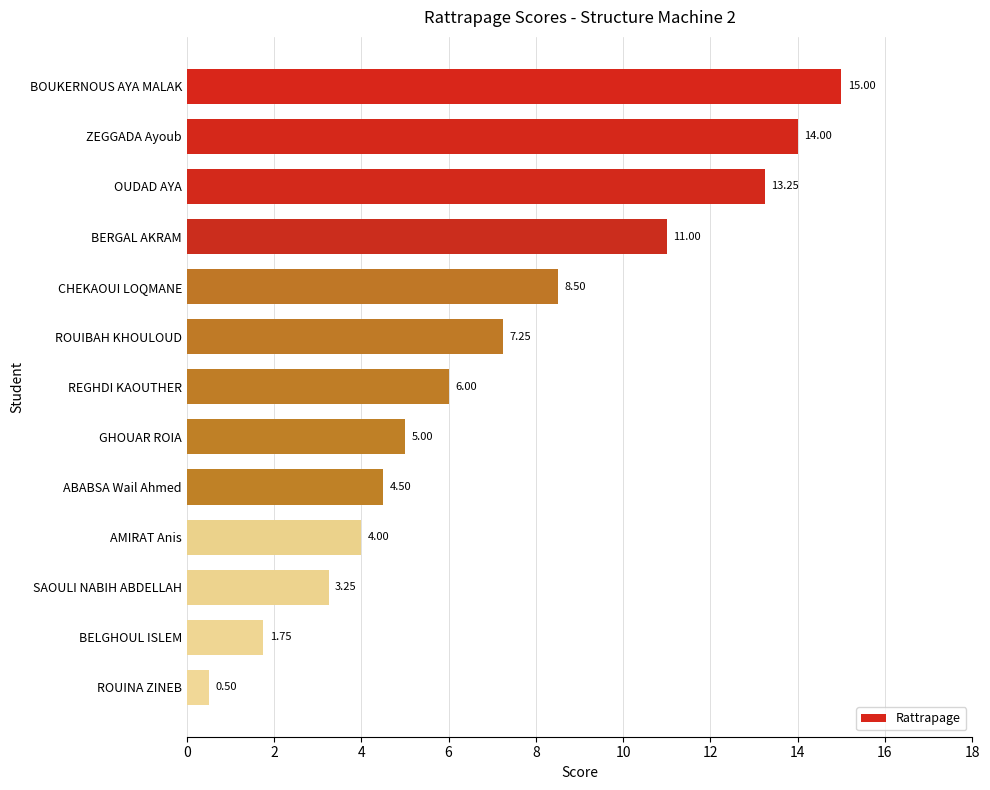

What is the sum of all values?

94.0